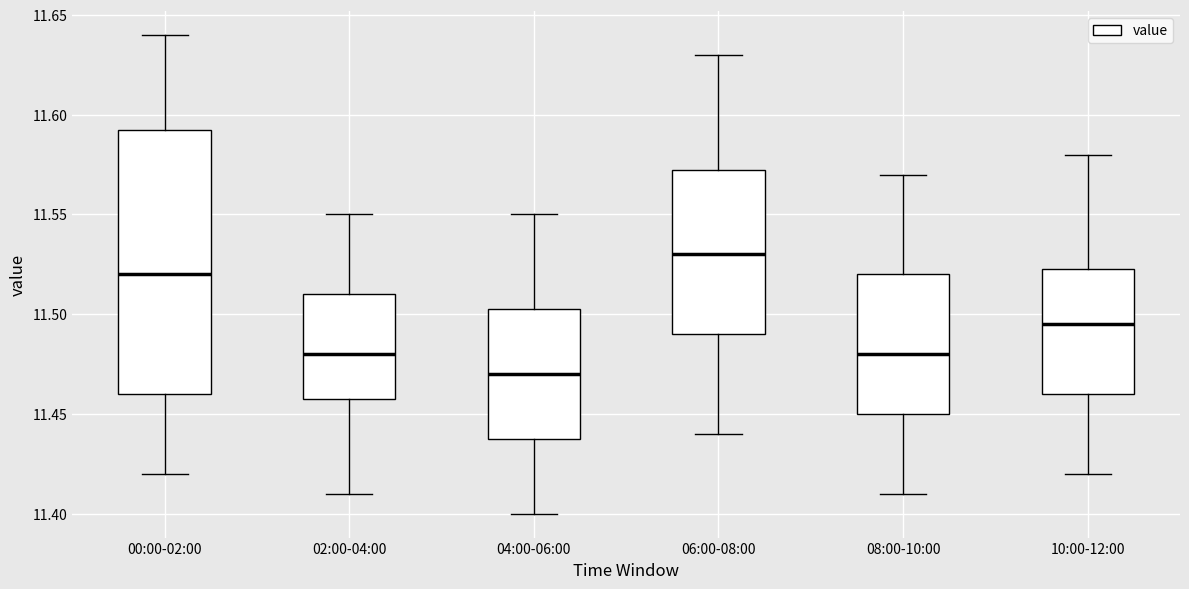

Which box has the lowest median line?

04:00-06:00